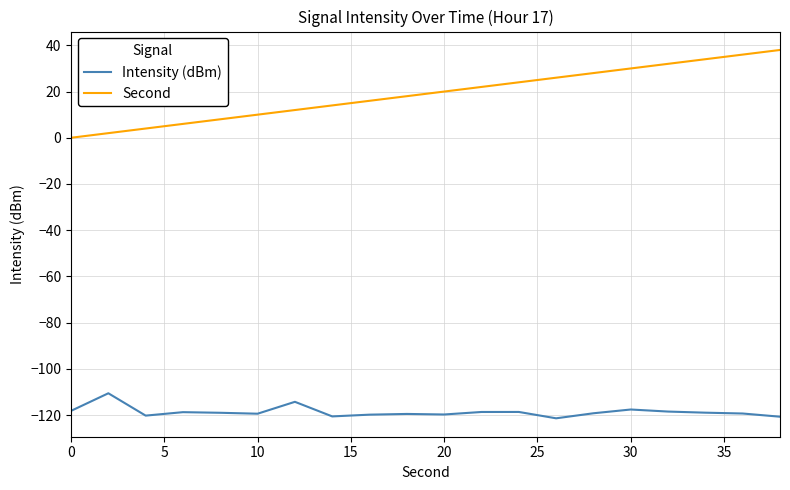

What is the difference between the maximum and minimum values in the Intensity (dBm) series?

10.8